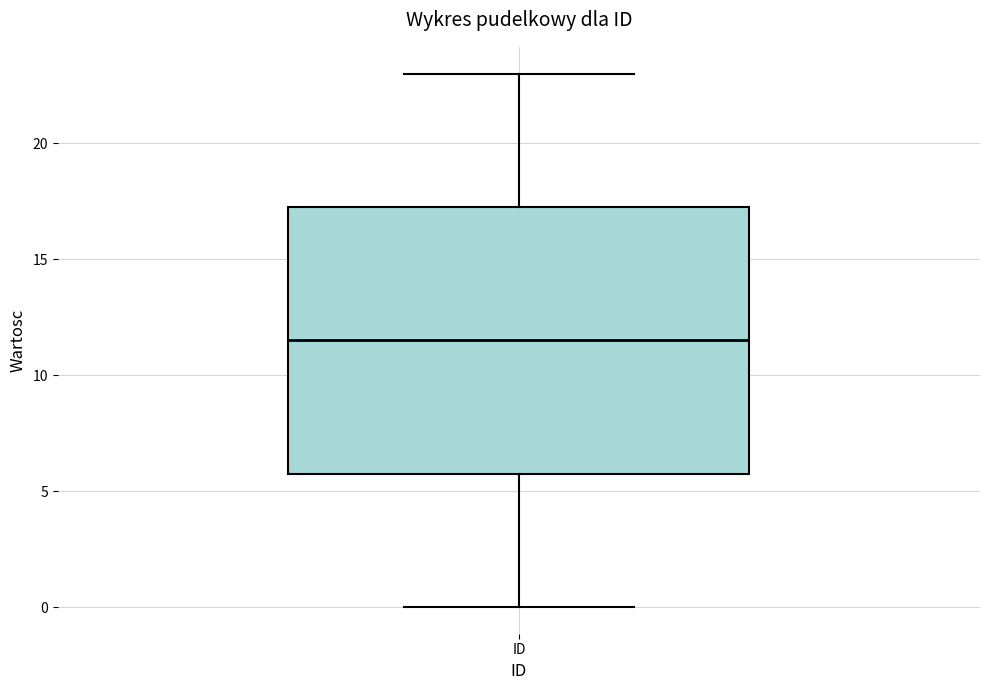

Where is the upper edge of the box for ID on the y-axis? The values are not printed on the chart, so give them approximately, as read against the axis.

17.5